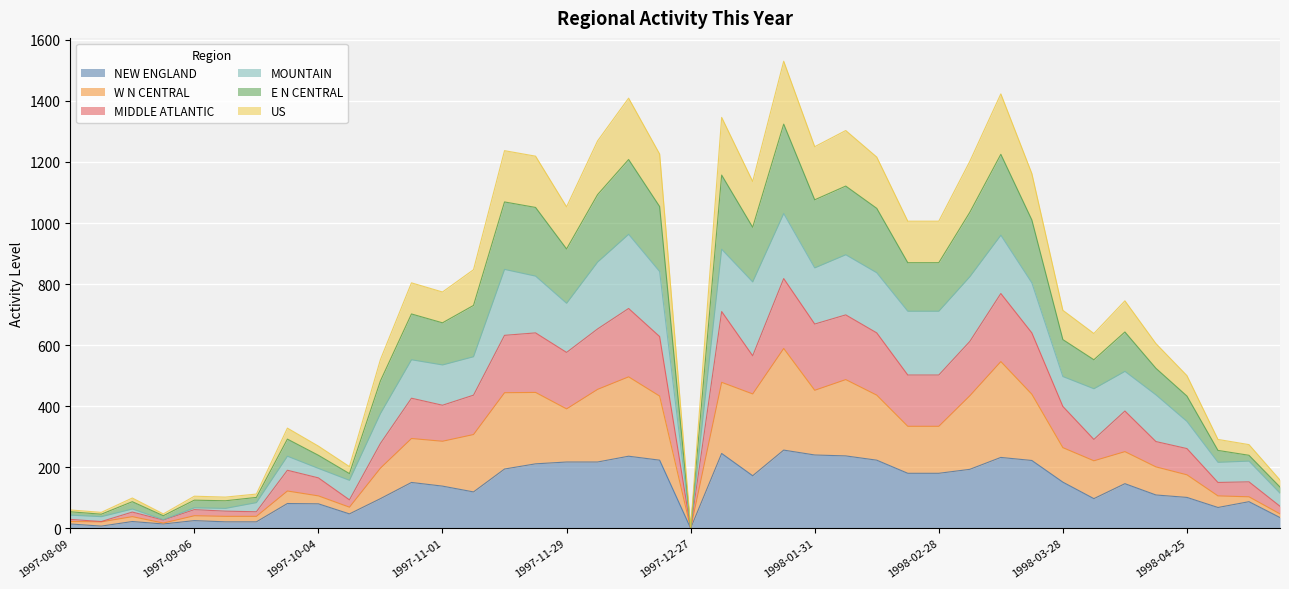

What is the highest value of the NEW ENGLAND series?

256